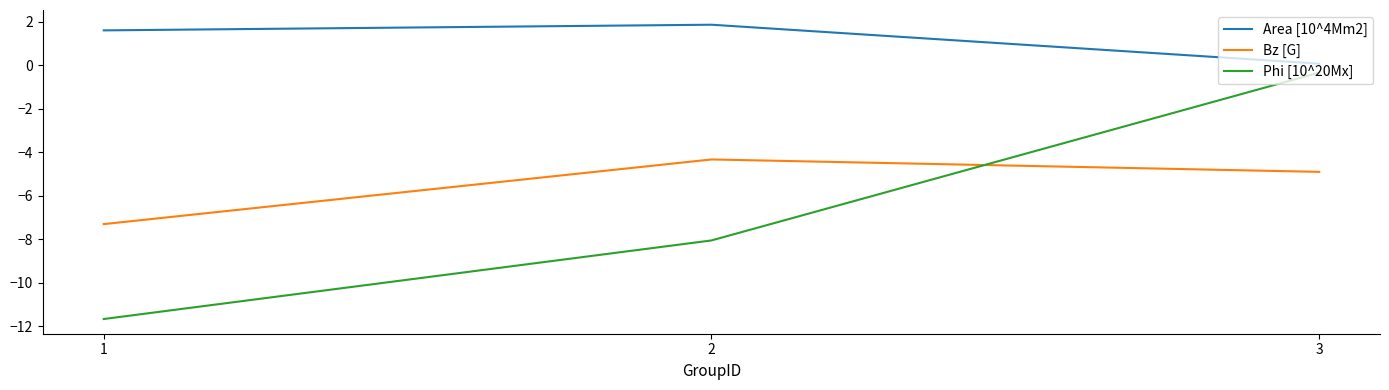

What is the sum of the Bz [G] values at 2 and 3?

-9.2